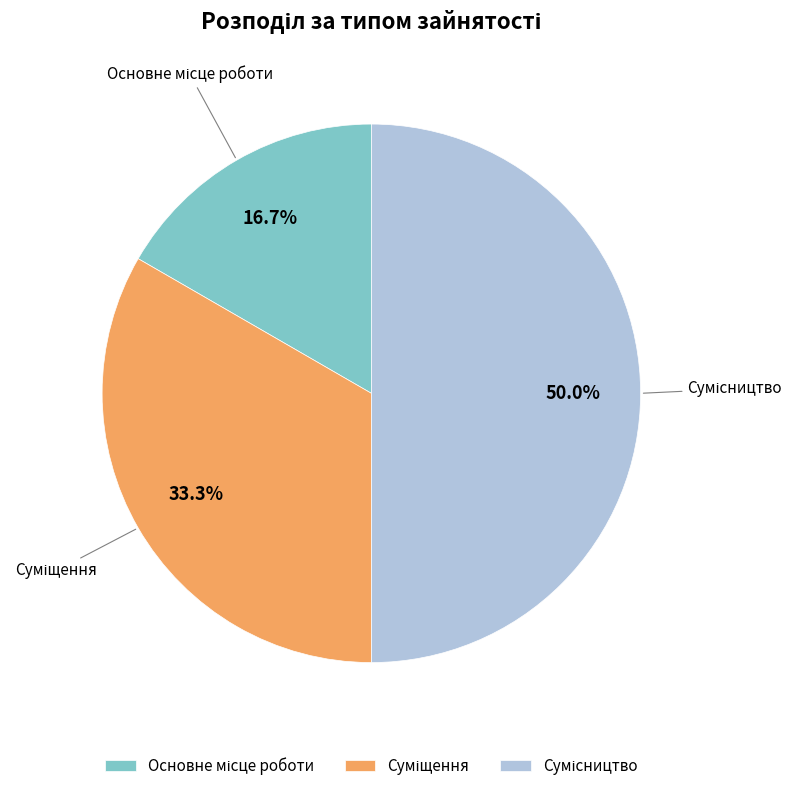

To the nearest percent, what is the average slice percentage?

33%